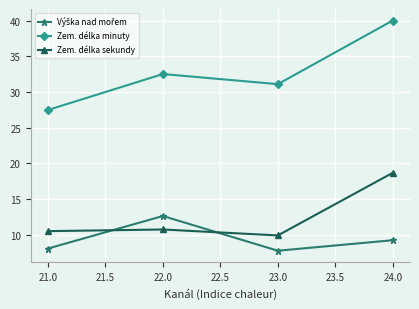

True or false: Zem. délka minuty and Zem. délka sekundy intersect in this chart.

False